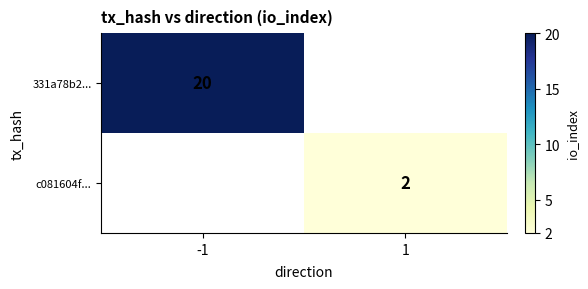

The 331a78b2... series shows 20 at -1. True or false?

True